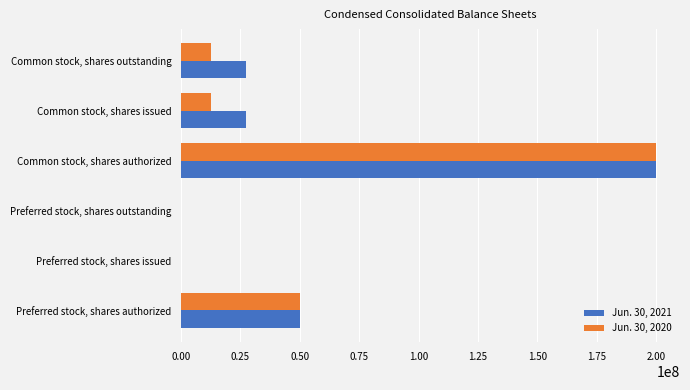

Count the number of data series in this chart.

2